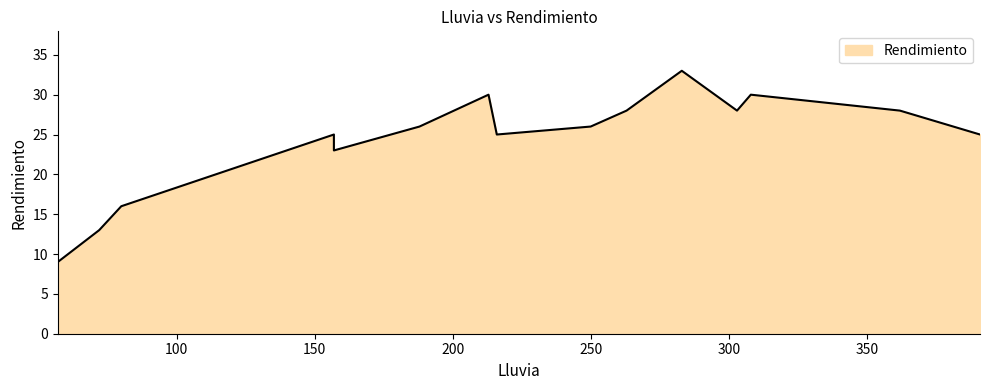

True or false: there are more than 0 points higher than both neighbors.

True